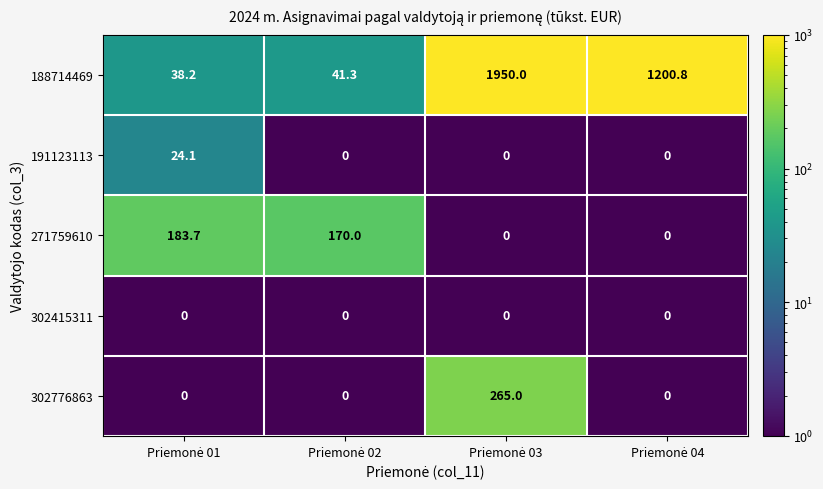

List the series in order of their peak value, highest first.

188714469, 302776863, 271759610, 191123113, 302415311